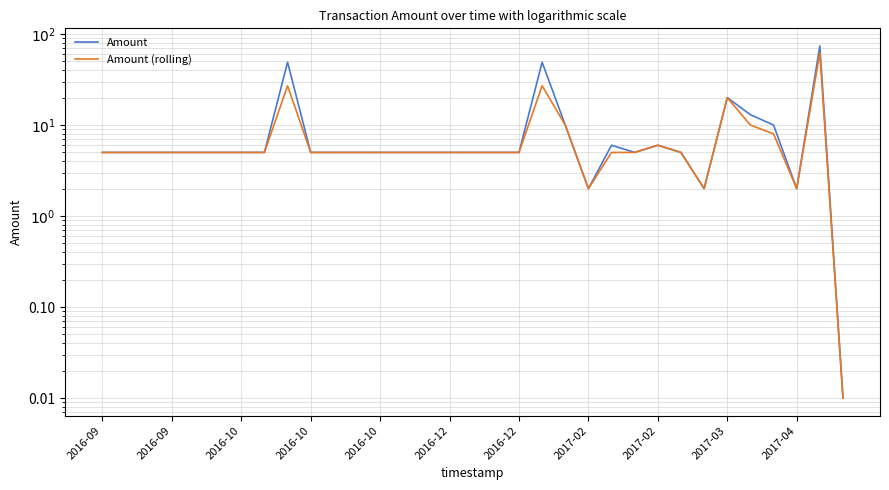

Where is the first local minimum for Amount?

2017-02